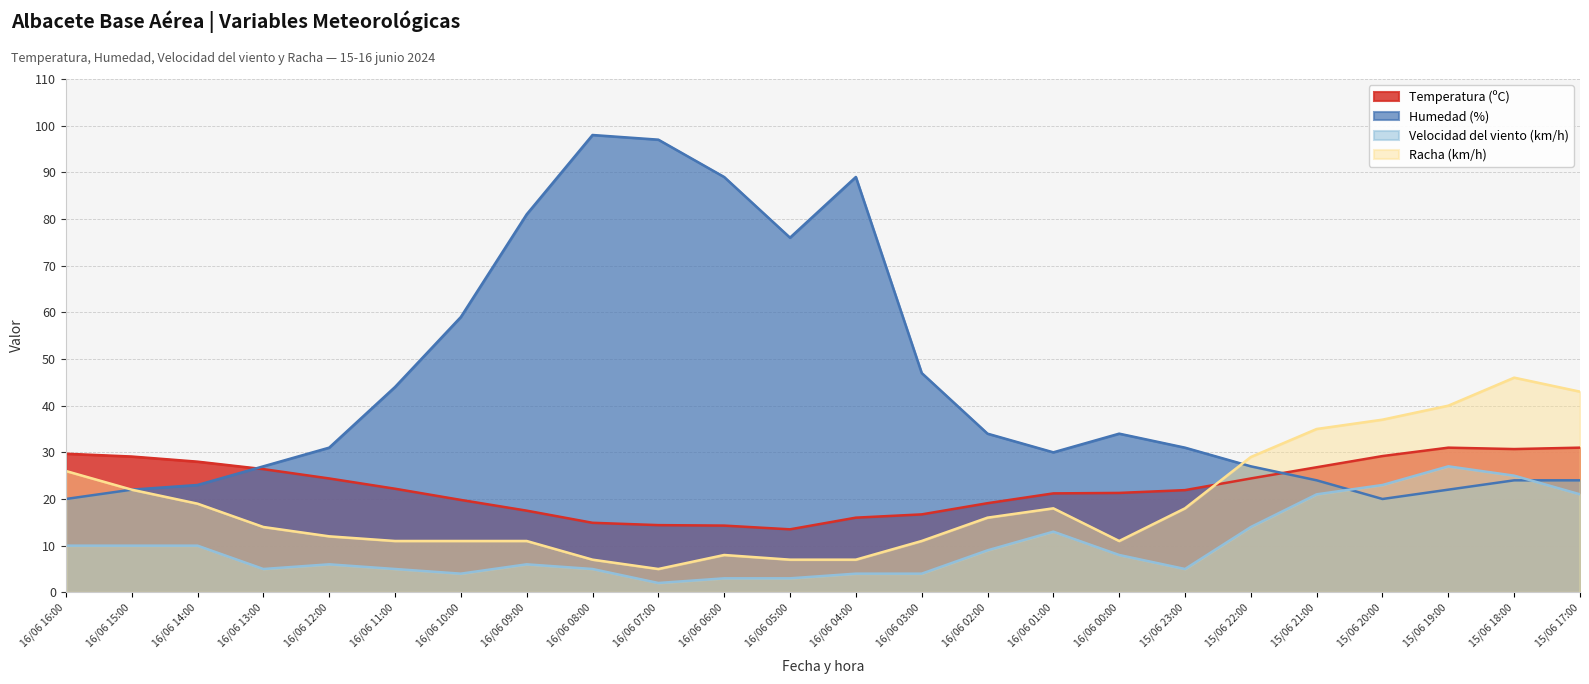

How many lines are shown in the chart?

4